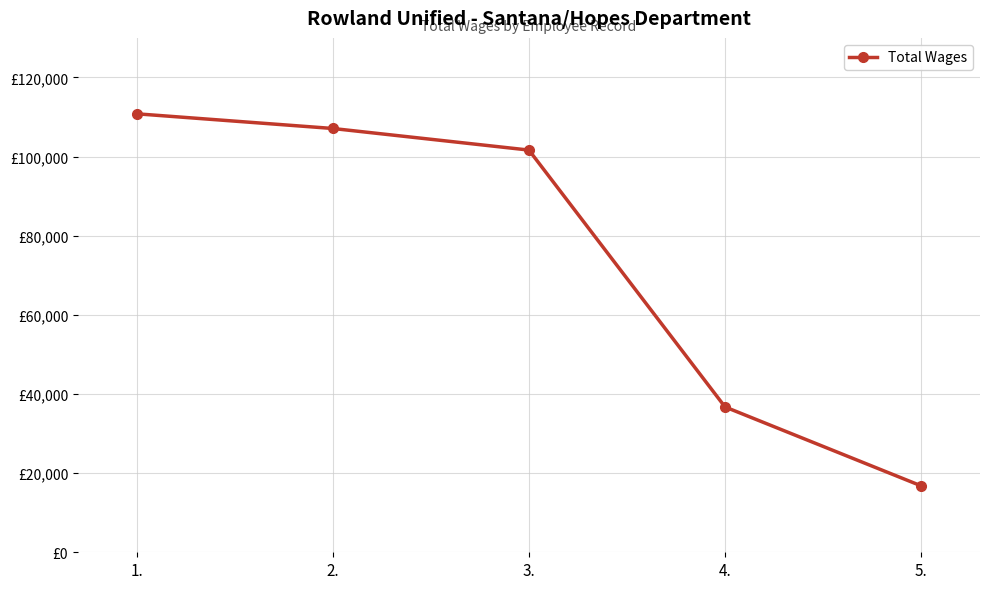

The chart shows a value of 101647 at 3.. True or false?

True